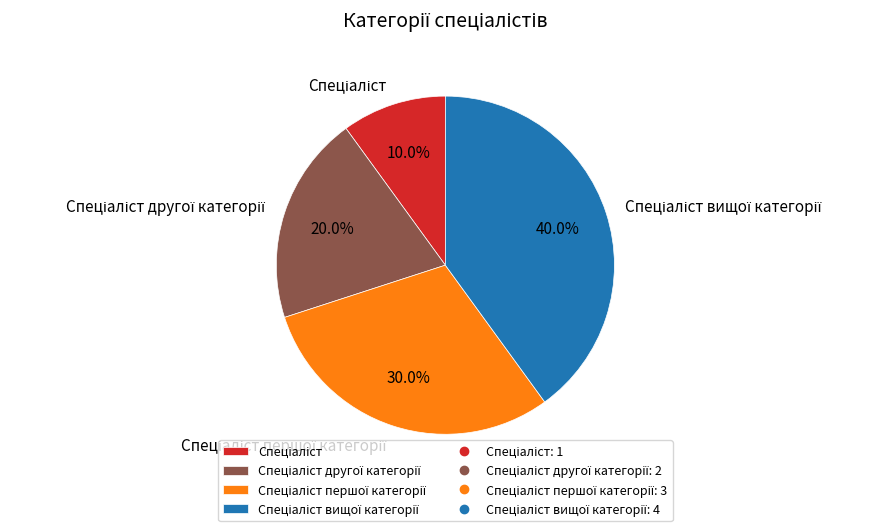

Is there a majority slice in this chart?

No